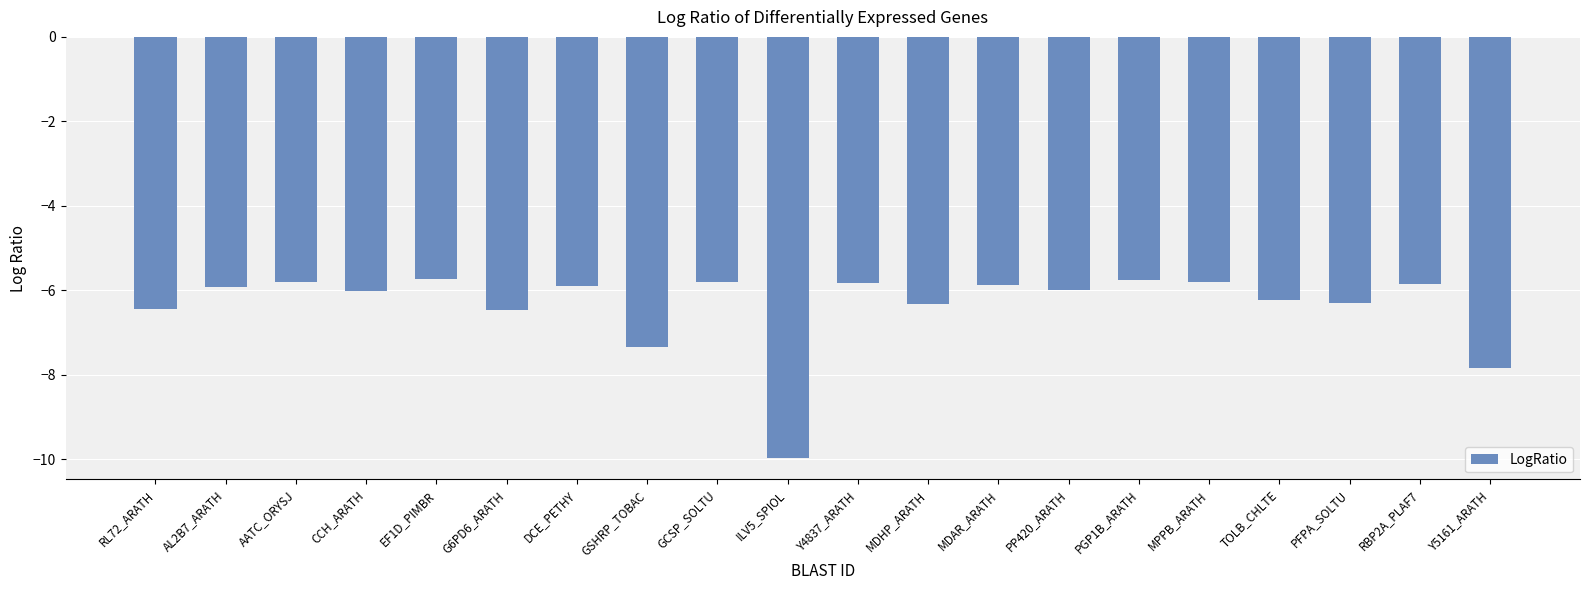

What is the difference between the maximum and second lowest values?

2.1